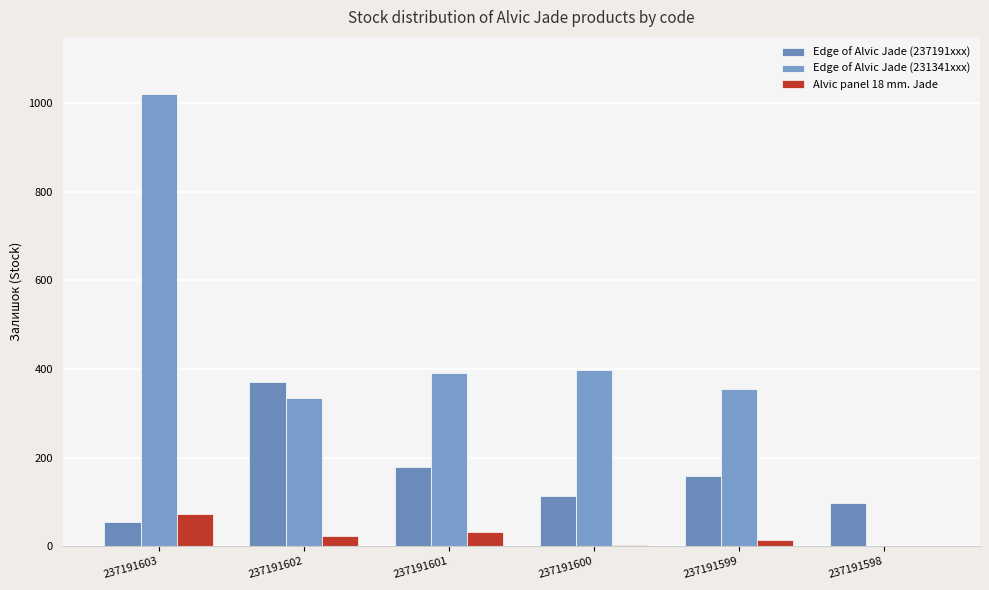

Is the value of Alvic panel 18 mm. Jade at 237191603 greater than the value of Edge of Alvic Jade (231341xxx) at 237191600?

No